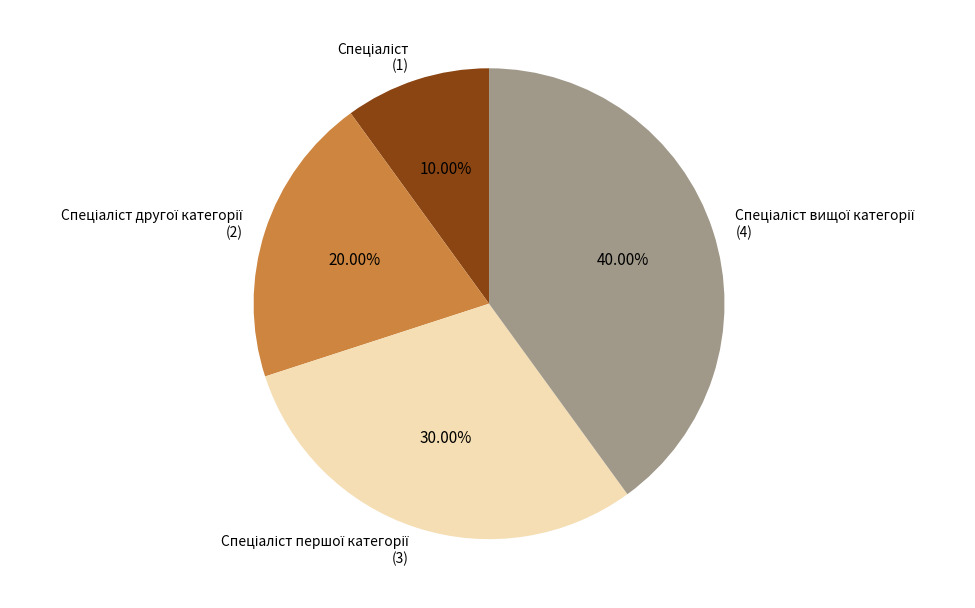

Is there any slice that represents more than half of the pie?

No